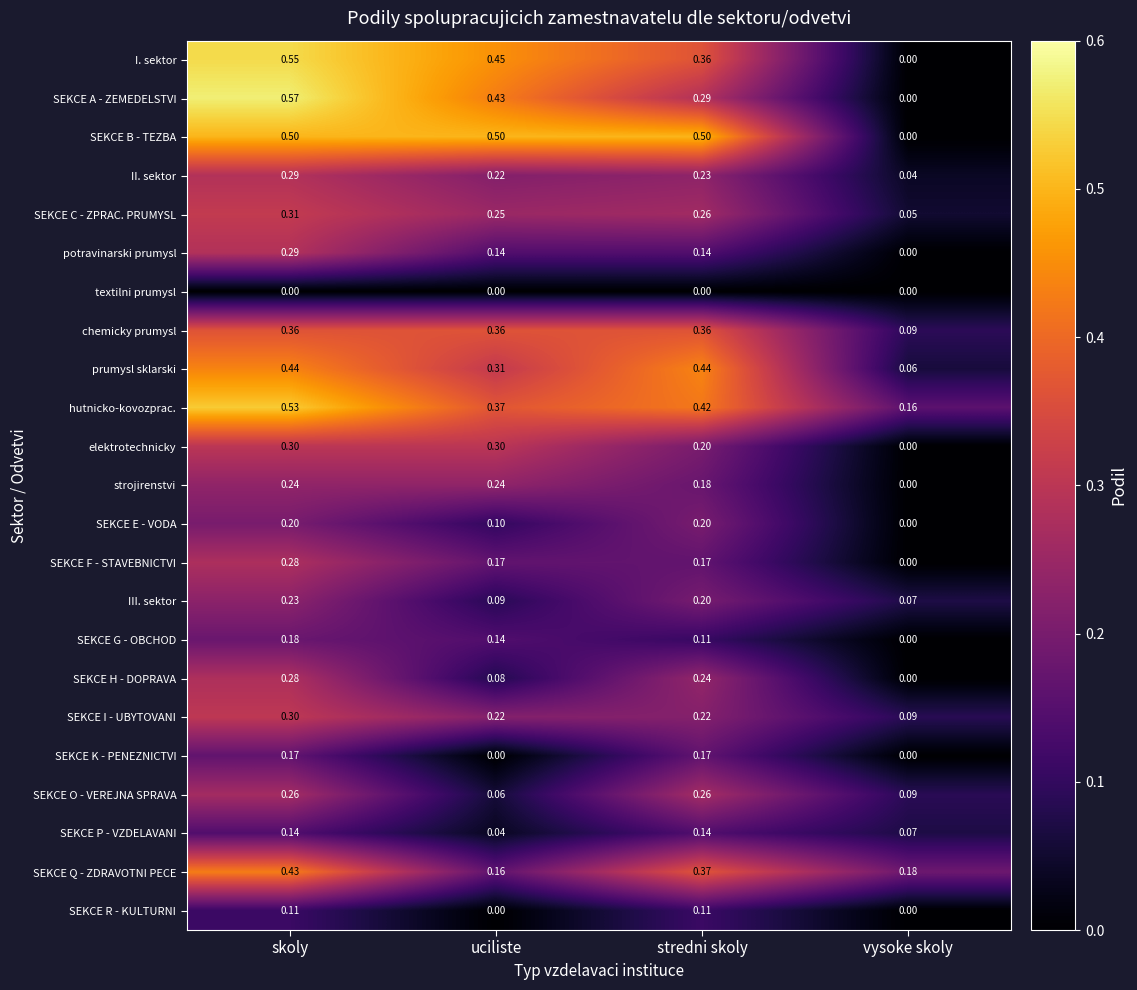

Which series has the largest total across all categories?

SEKCE B - TEZBA